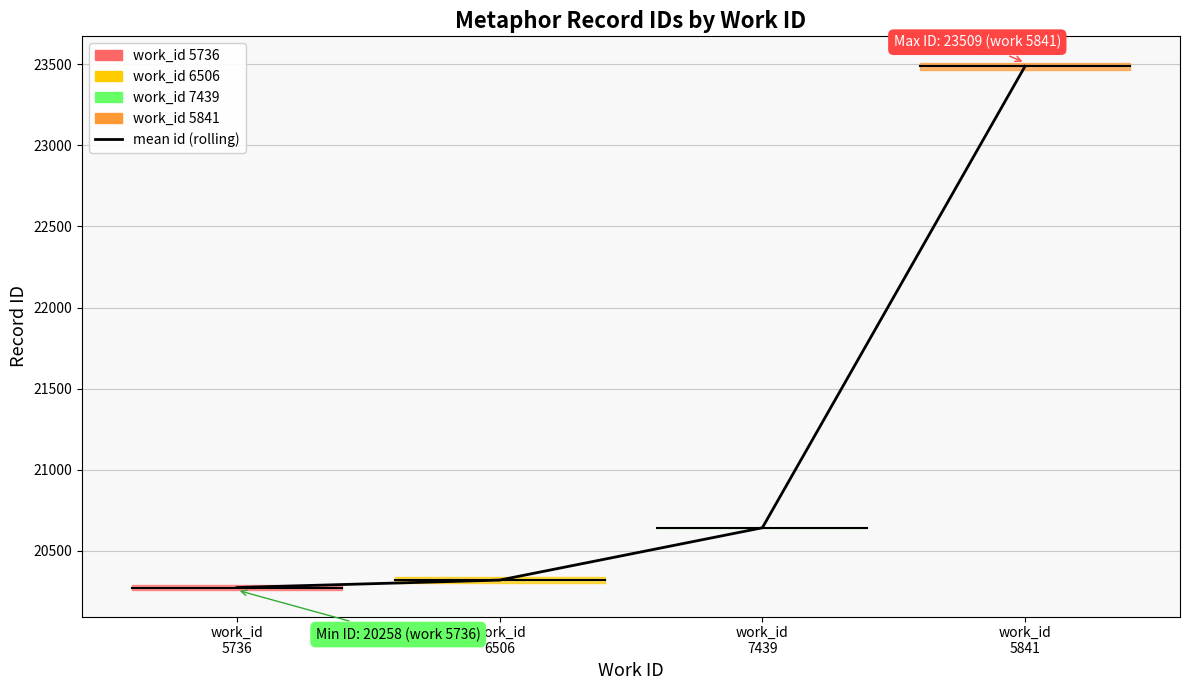

True or false: there are more than 1 points higher than both neighbors.

False